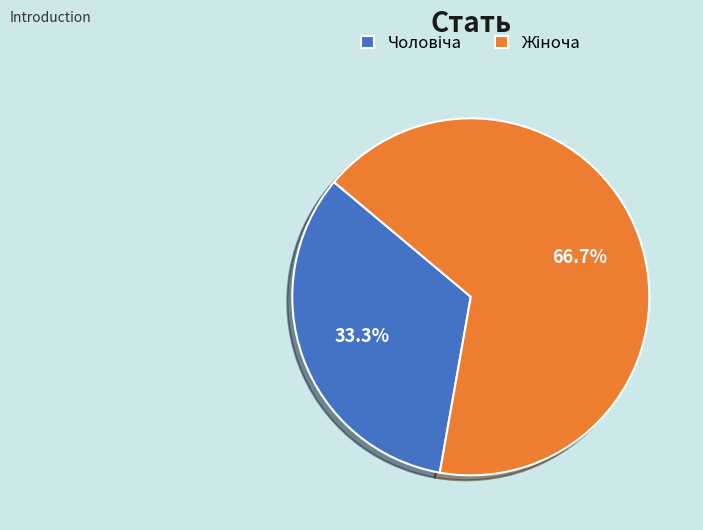

Count the number of slices in the pie.

2